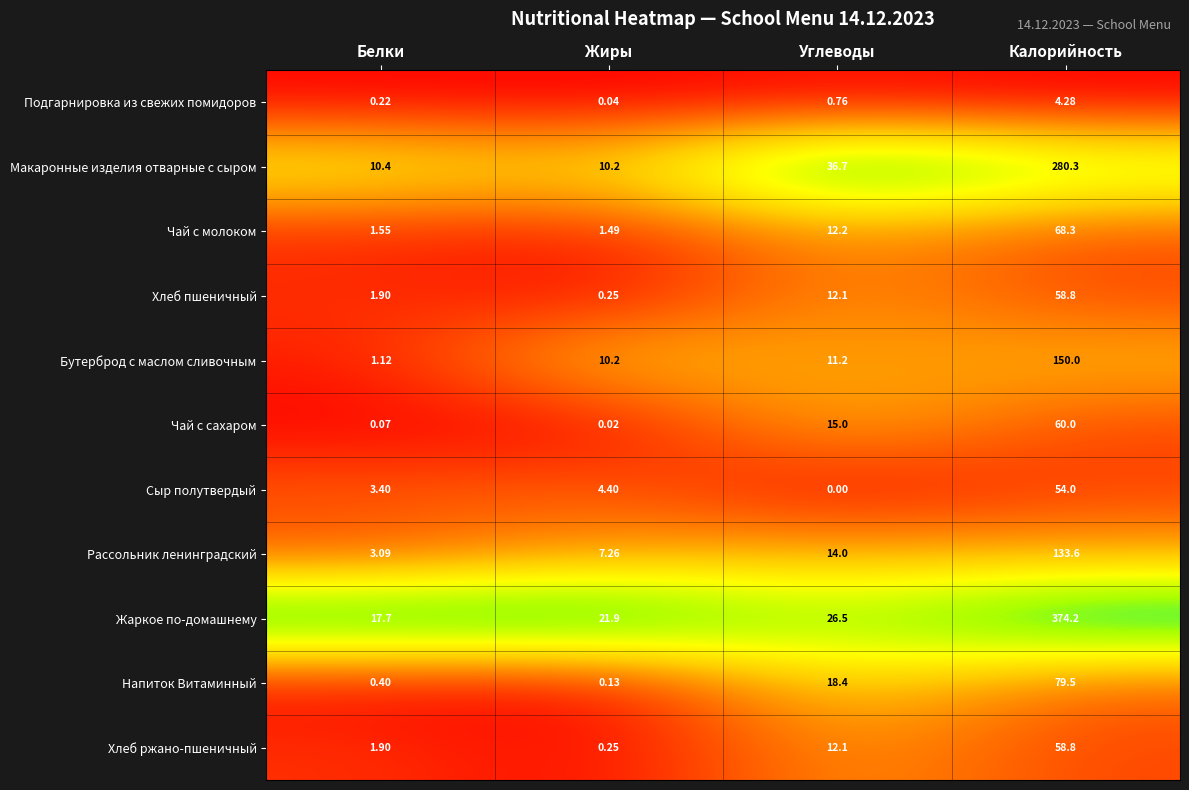

At which label is Хлеб ржано-пшеничный closest to 29?

Углеводы